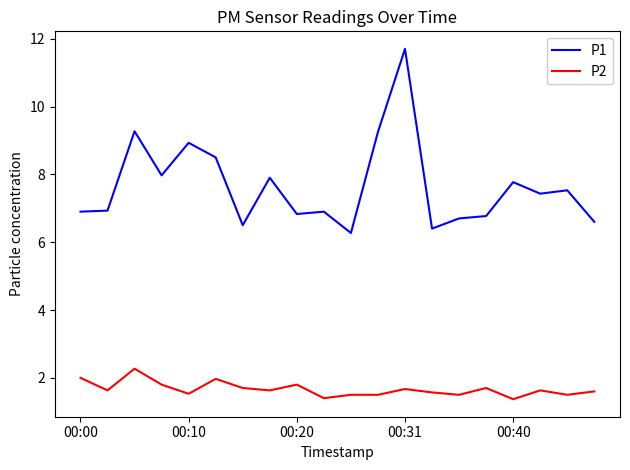

Which series has the largest total across all categories?

P1